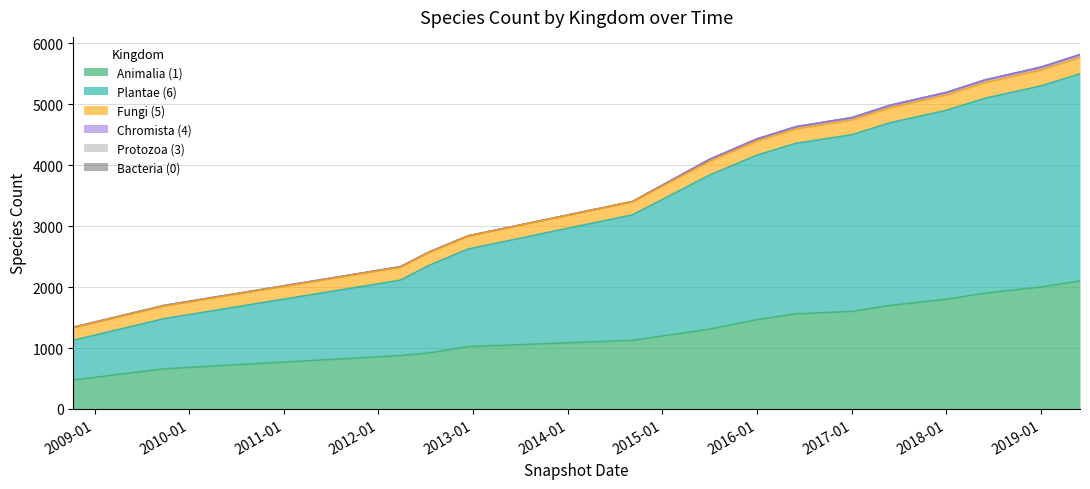

What position from the right is 2015-07-03?

9